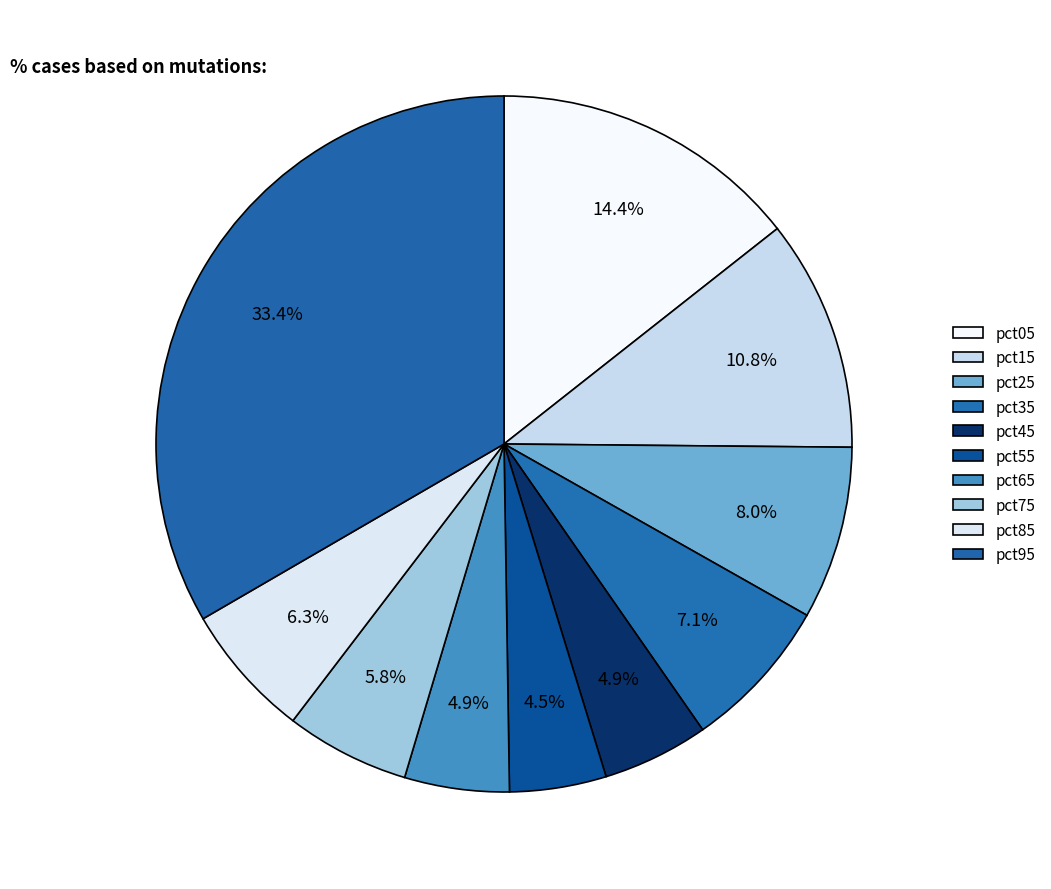

How many segments does this pie chart have?

10